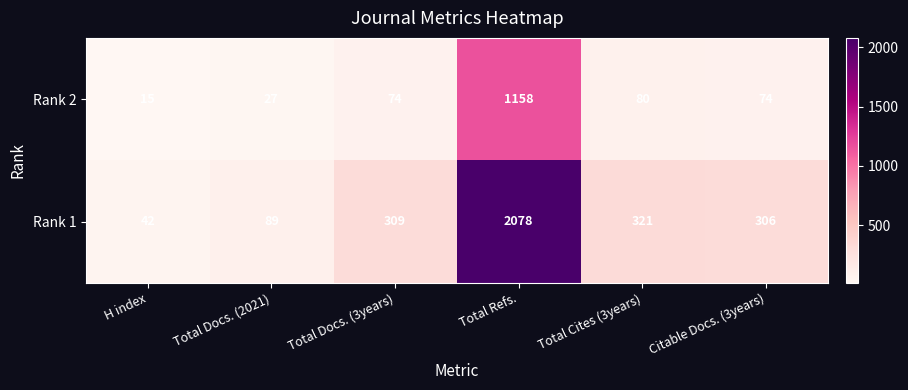

At Total Refs., list the series in order from smallest to largest.

Rank 2, Rank 1